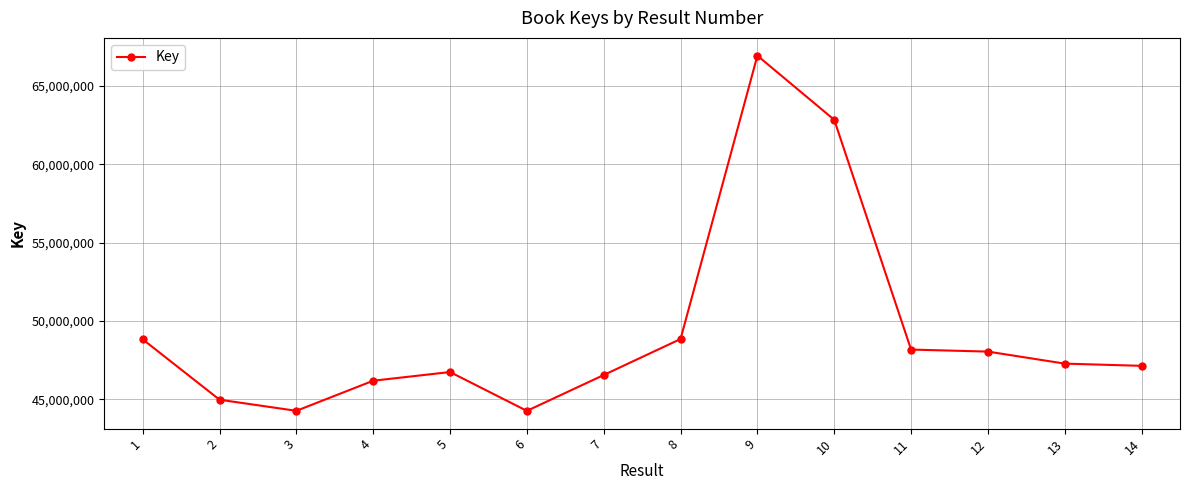

What is the value of the 6th point from the left?

44264203